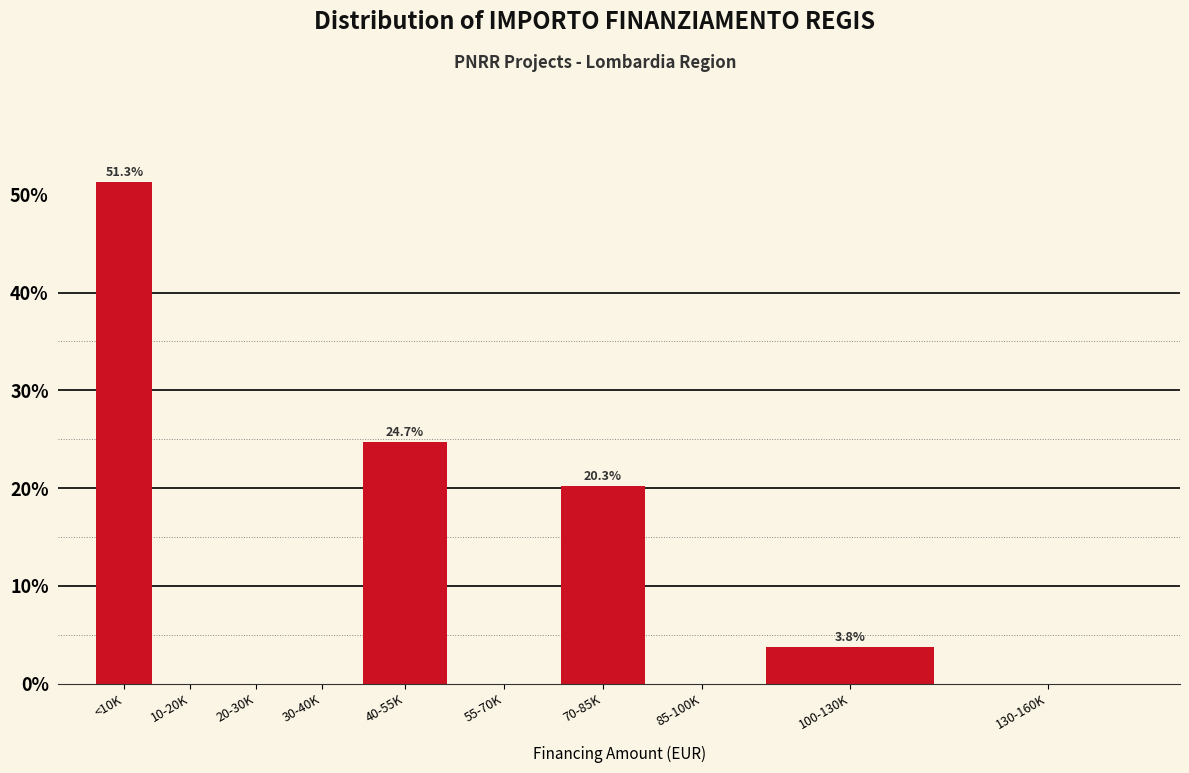

Reading left to right, list all the values displayed in this chart.

<10K=51.3	10-20K=0.0	20-30K=0.0	30-40K=0.0	40-55K=24.7	55-70K=0.0	70-85K=20.3	85-100K=0.0	100-130K=3.8	130-160K=0.0